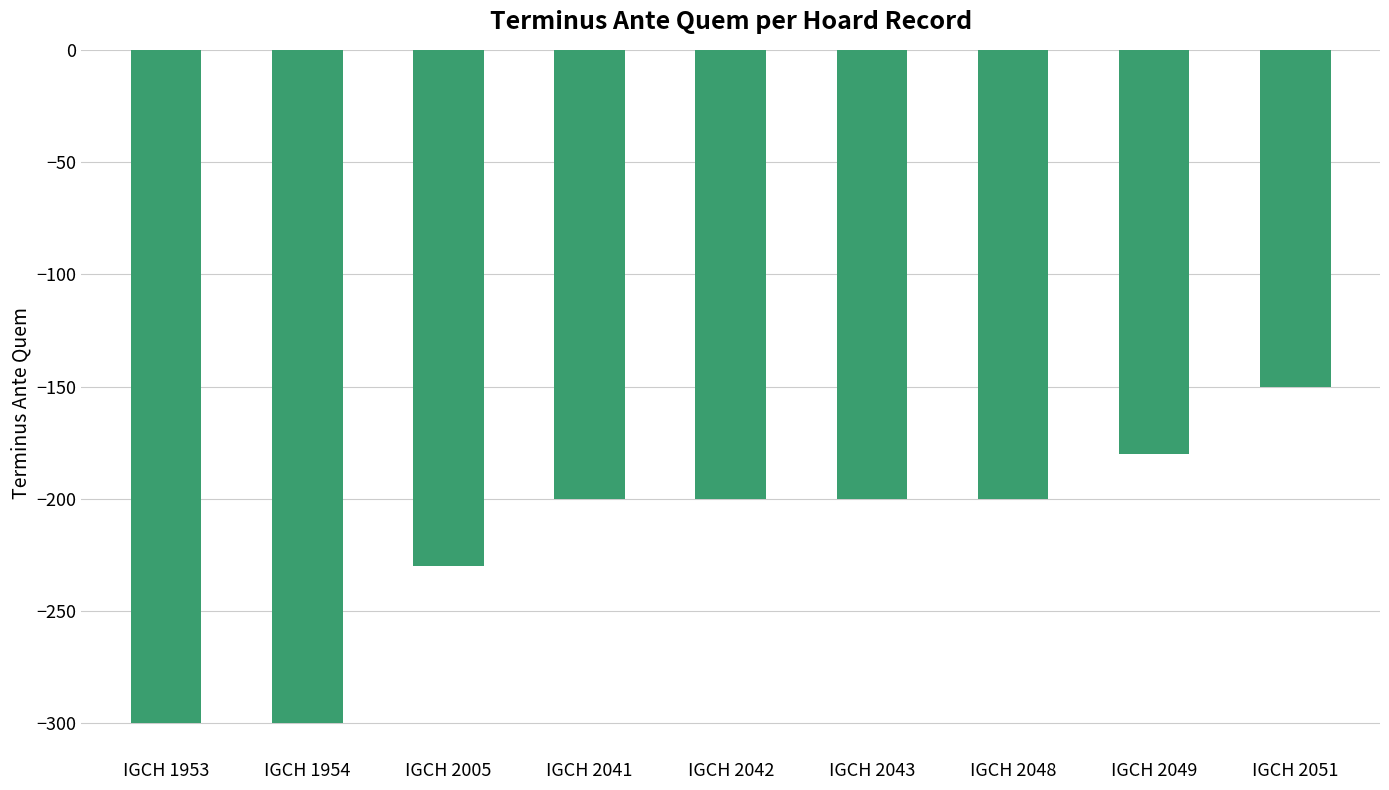

Count the number of categories in the chart.

9